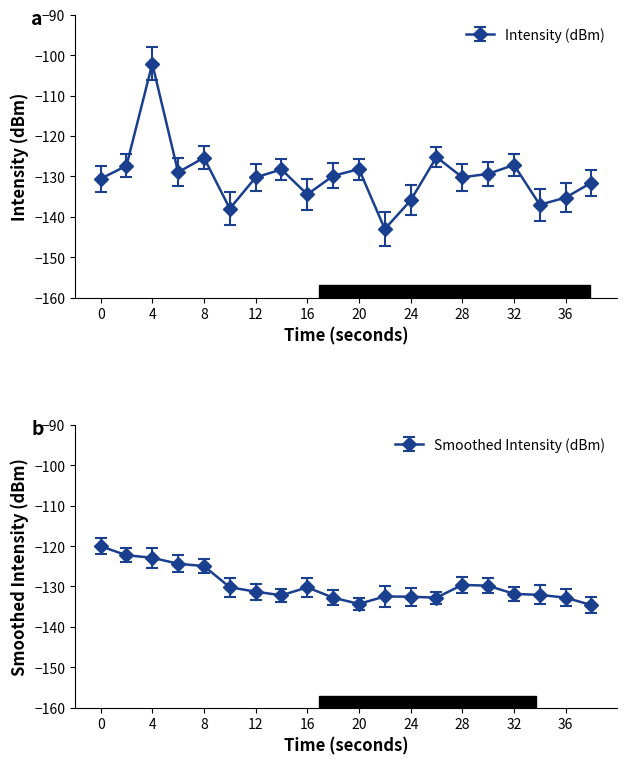

Reading left to right, list all the values displayed in this chart.

-130.6	-127.4	-102.1	-129.0	-125.4	-138.0	-130.3	-128.3	-134.5	-129.9	-128.2	-143.0	-136.0	-125.2	-130.2	-129.4	-127.2	-137.0	-135.3	-131.6